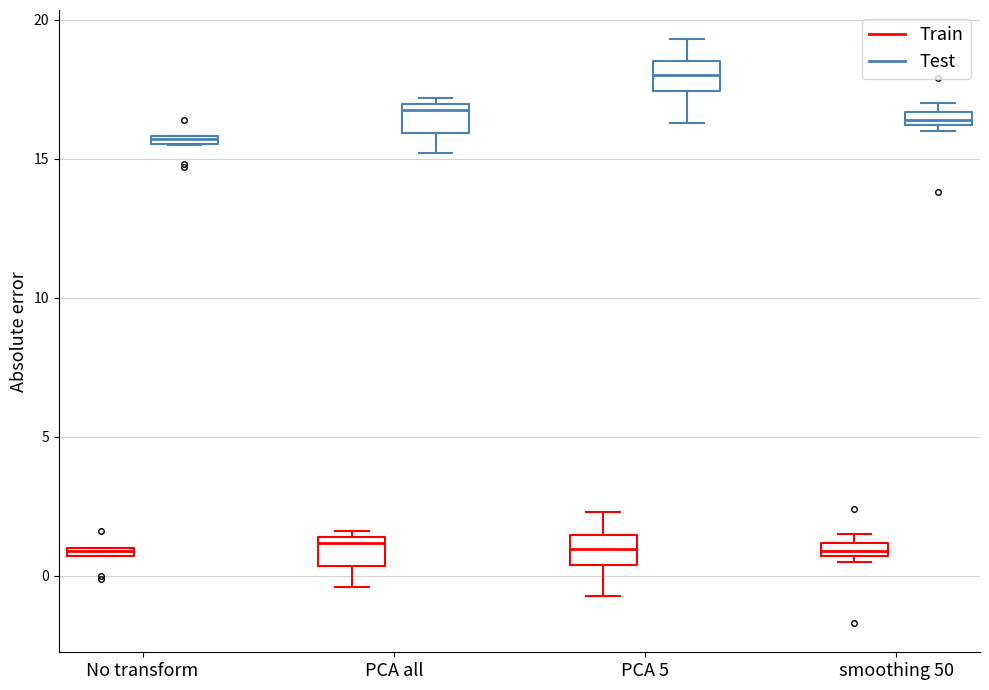

Which box's median line is the highest?

PCA 5 (Test)